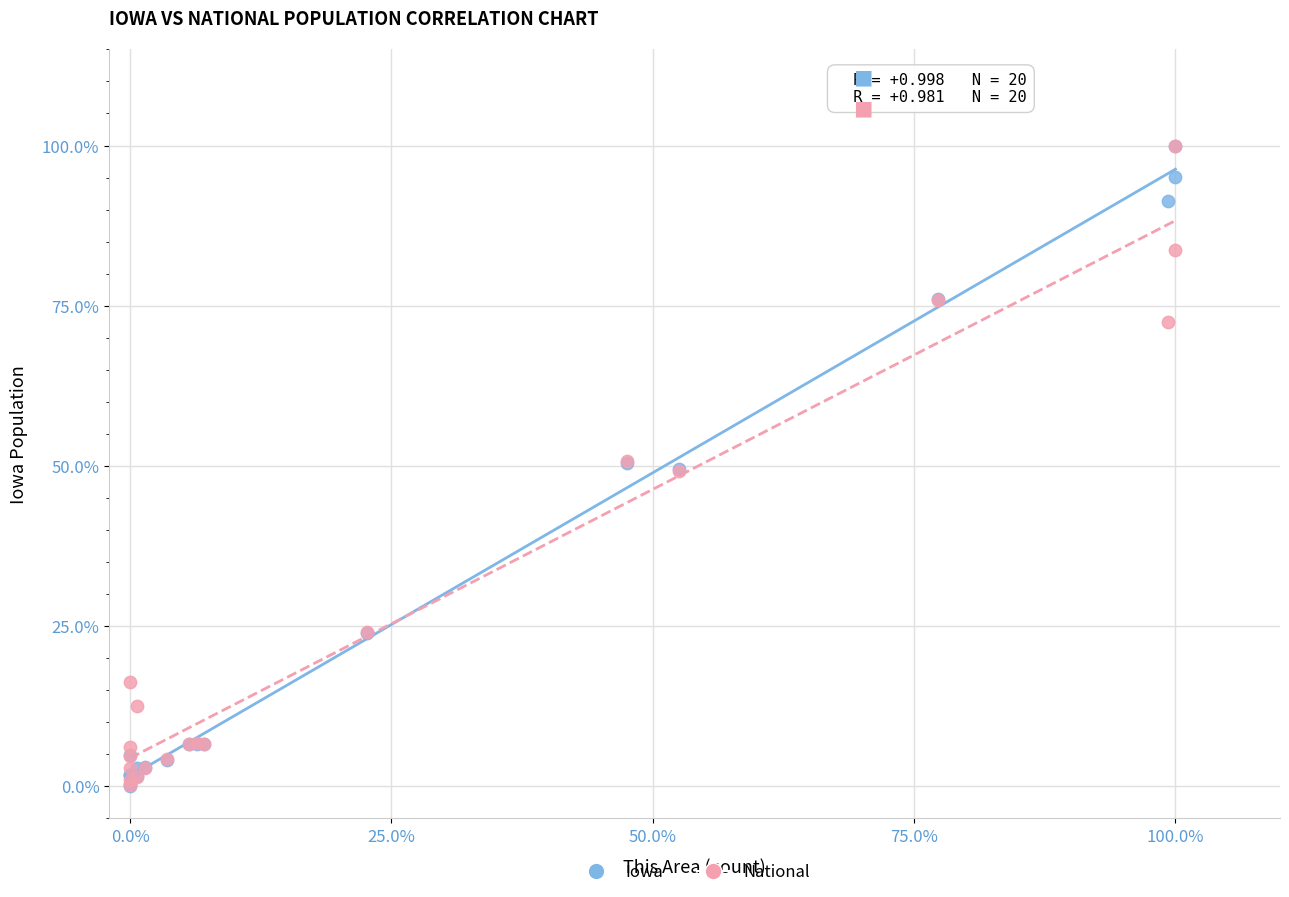

Which series has the widest spread of Y values?

Iowa